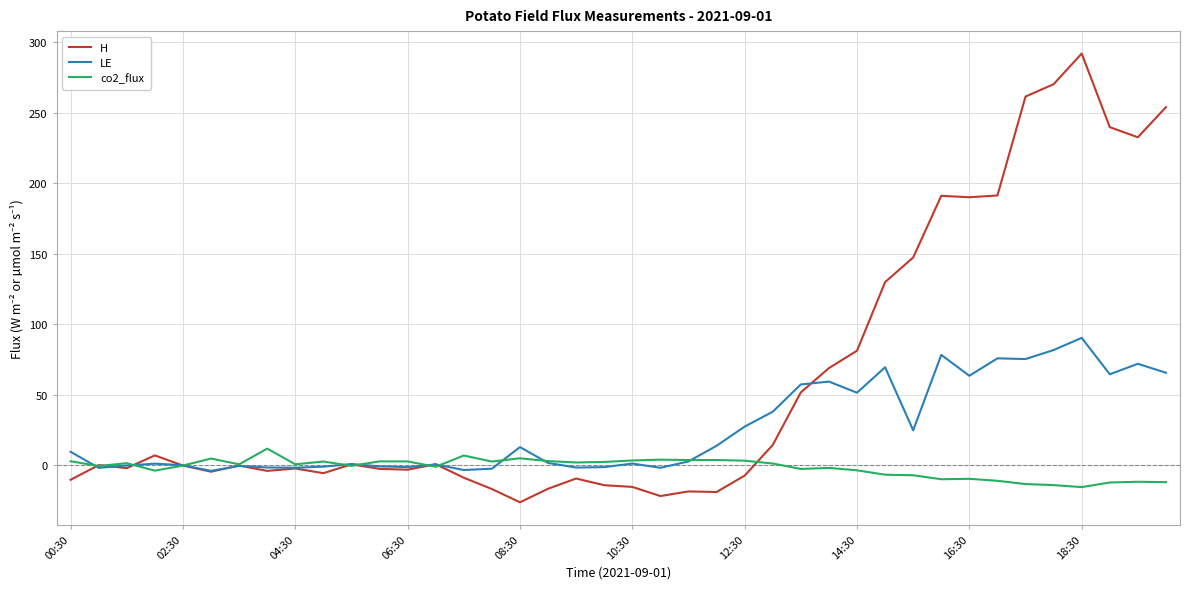

Which series has the widest spread of values?

H